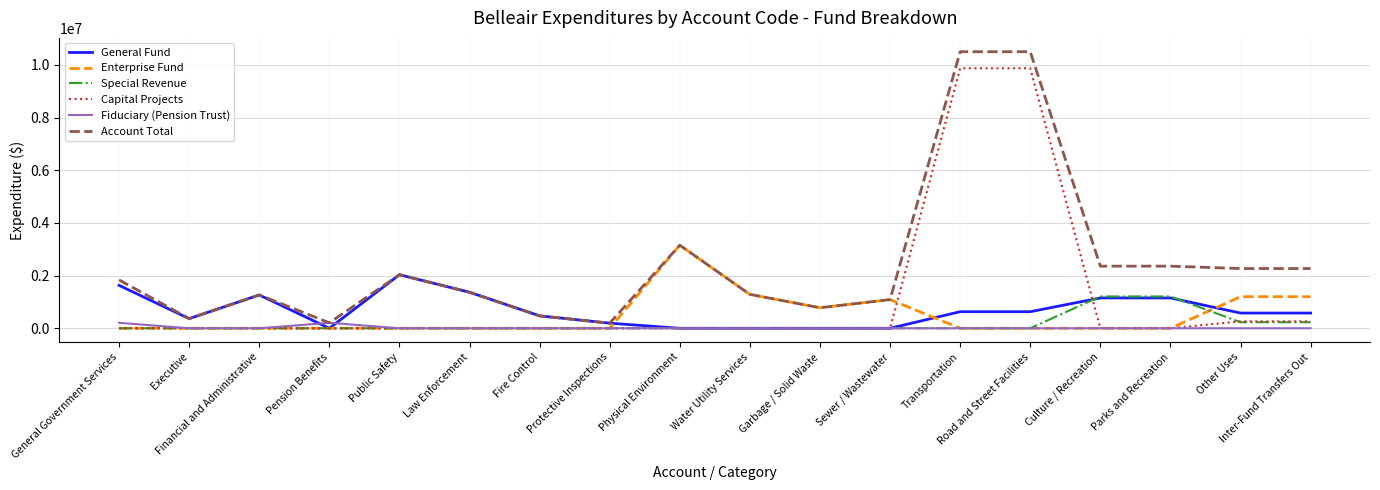

What is the highest value of the Capital Projects series?

9873347